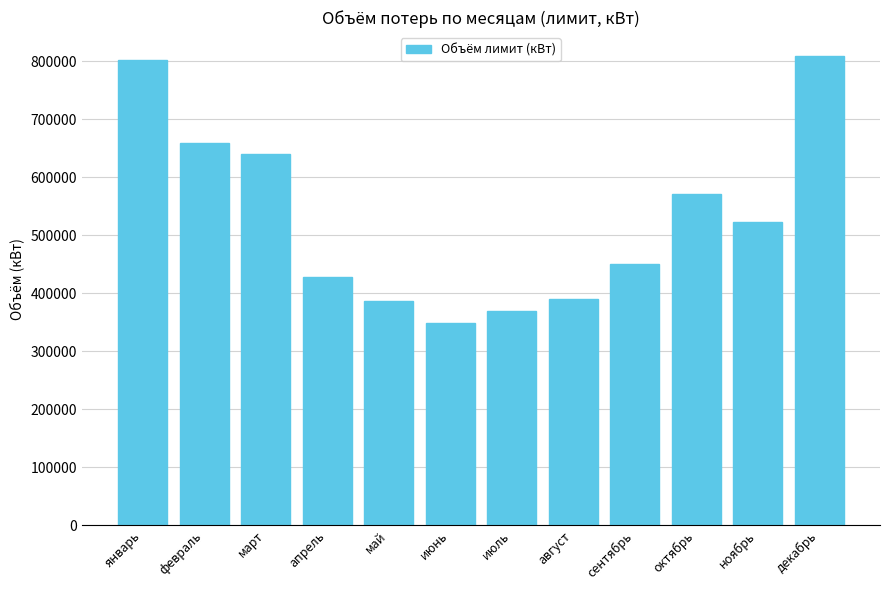

Reading right to left, what are all the values shown in this chart?

декабрь=810000	ноябрь=523648	октябрь=571626	сентябрь=450000	август=390000	июль=370000	июнь=349410	май=386443	апрель=428700	март=640000	февраль=658568	январь=802210